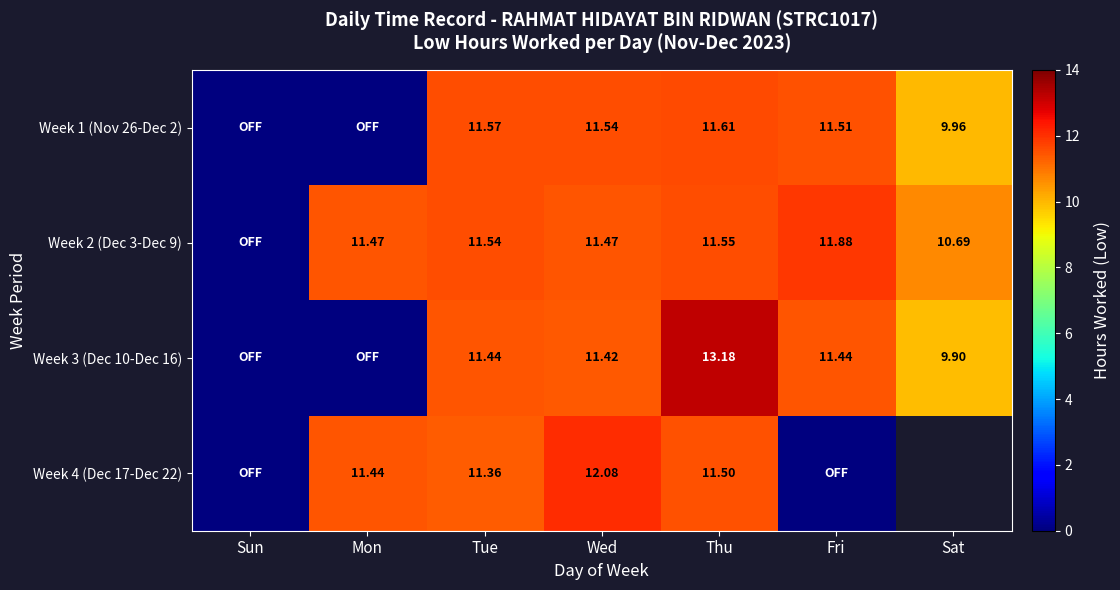

True or false: Week 2 (Dec 3-Dec 9) has a value of 16.8 at Wed.

False